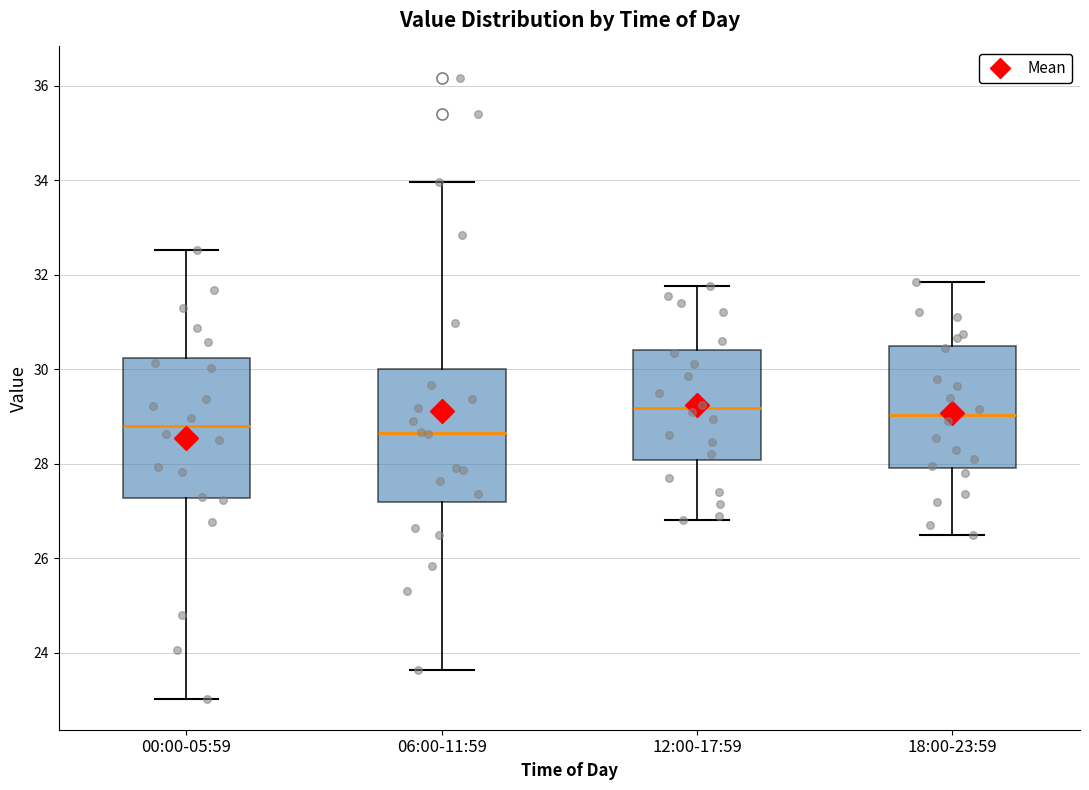

Reading left to right, transcribe this box plot: for each box, give where its median line is, the range the box spans, and where its two whiskers end, as read against the y-axis. The values are not printed on the chart, so give them approximately, as read against the axis.

00:00-05:59: median 28.8, box 27.2 to 30.2, whiskers 23.0 to 32.6
06:00-11:59: median 28.6, box 27.2 to 30.0, whiskers 23.6 to 34.0
12:00-17:59: median 29.2, box 28.0 to 30.4, whiskers 26.8 to 31.8
18:00-23:59: median 29.0, box 28.0 to 30.6, whiskers 26.6 to 31.8